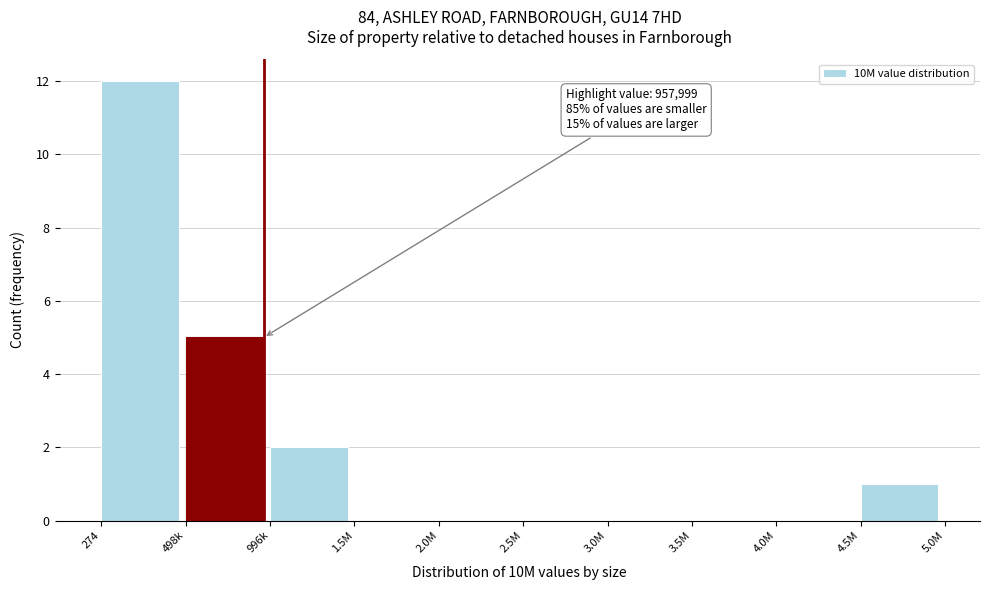

Reading left to right, extract all data points from this chart.

274=12	498k=5	996k=2	1.5M=0	2.0M=0	2.5M=0	3.0M=0	3.5M=0	4.0M=0	4.5M=1